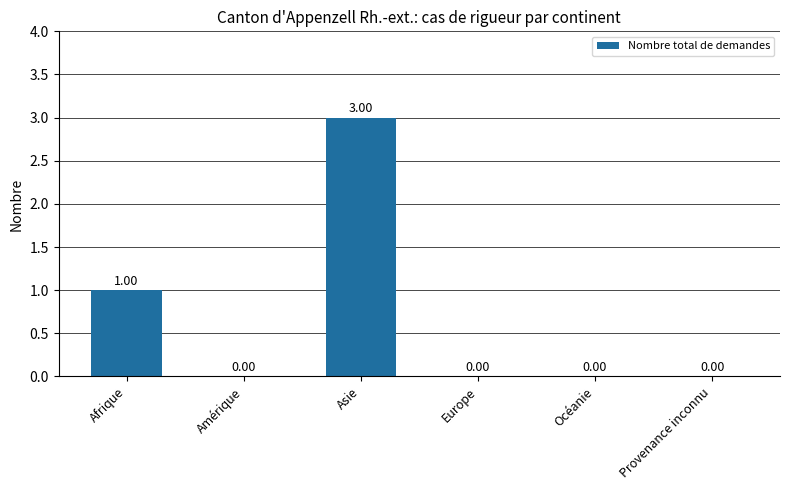

Between Afrique and Asie, which is larger?

Asie